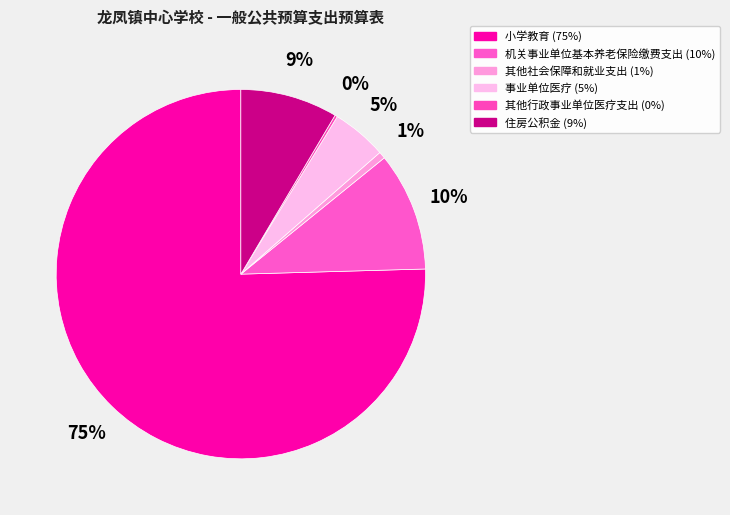

The 其他社会保障和就业支出 slice represents 10% of the pie. True or false?

False